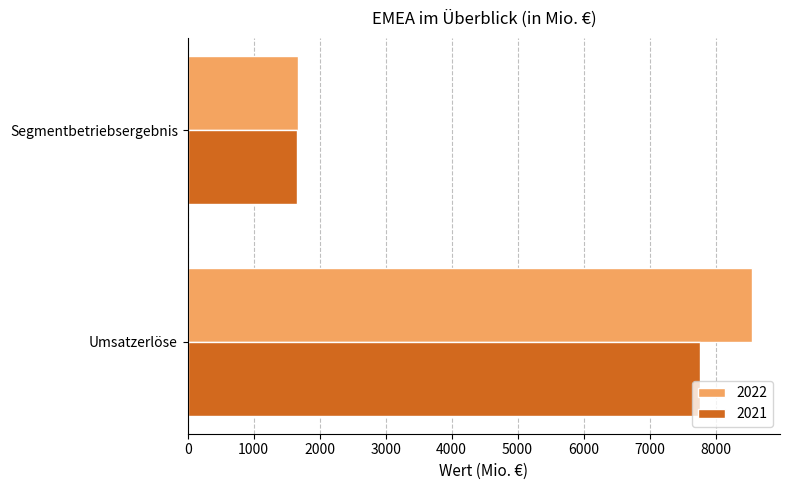

What is the minimum value shown in the chart?

1658